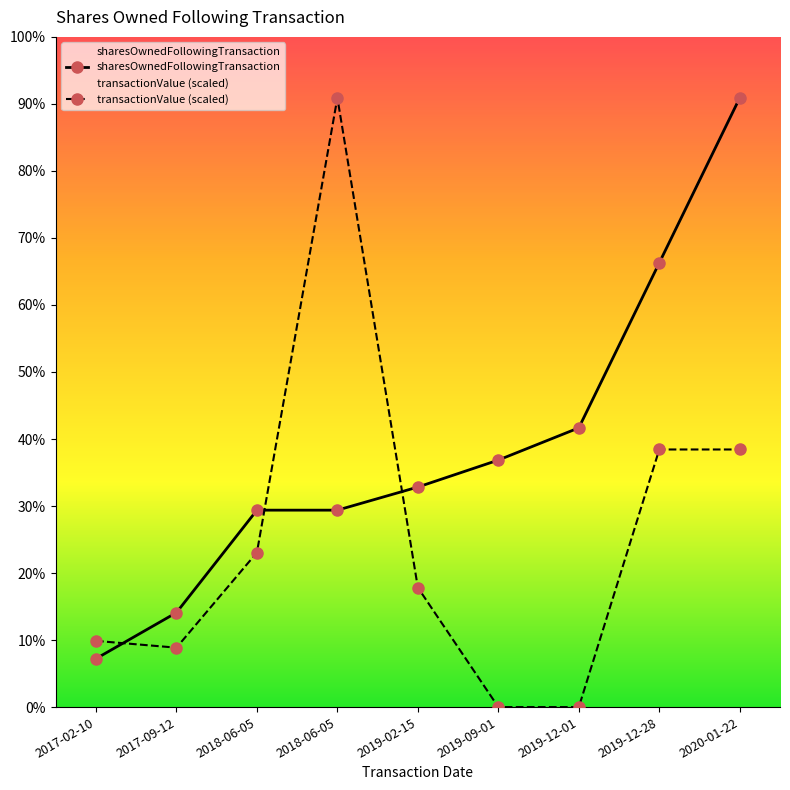

How many lines are shown in the chart?

2